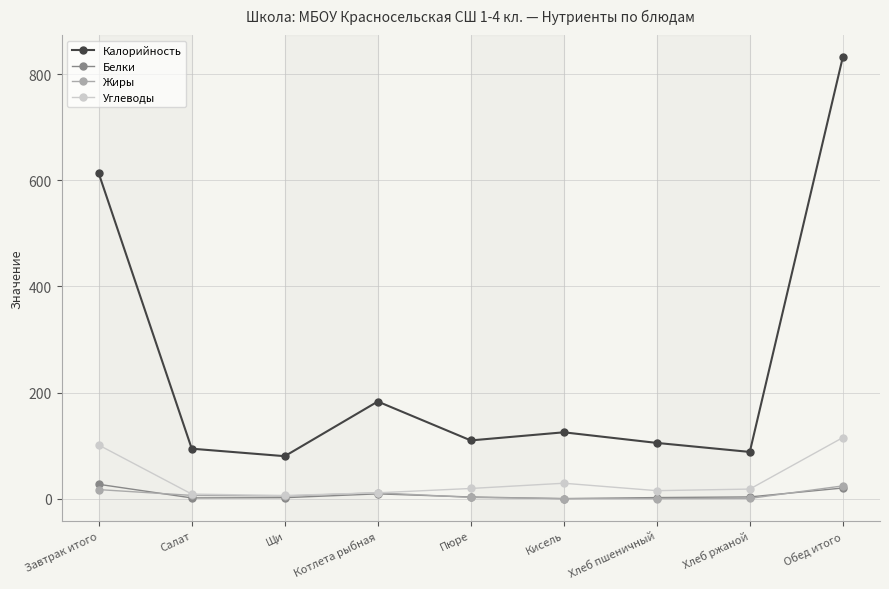

What is the label of the 7th point from the left?

Хлеб пшеничный